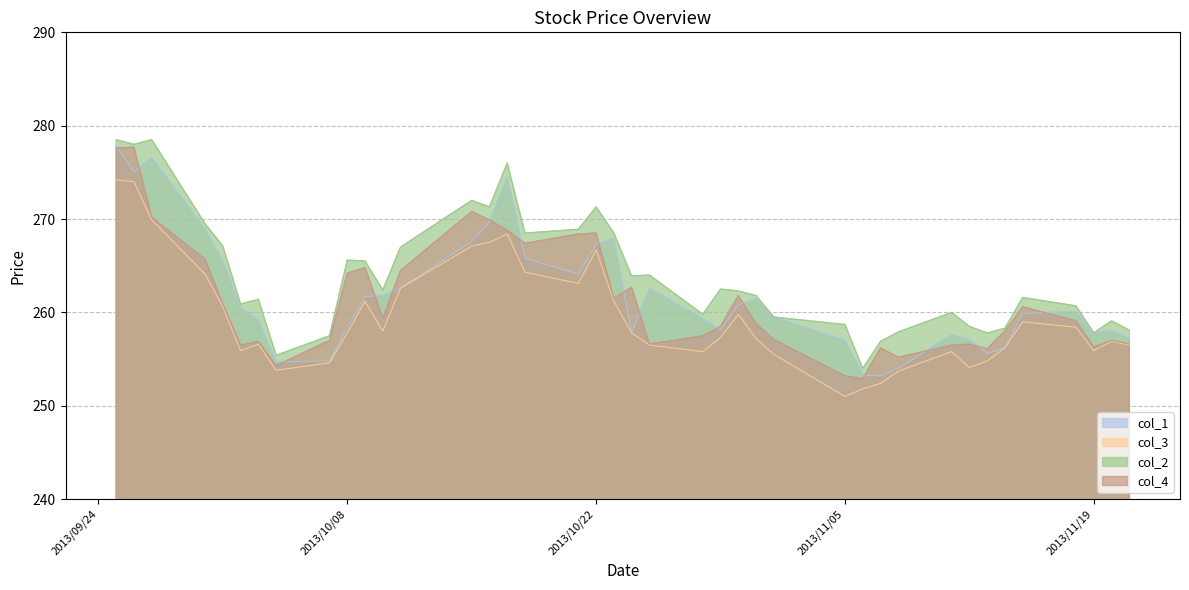

True or false: col_3 has a value of 256.2 at 2013/11/14.

True